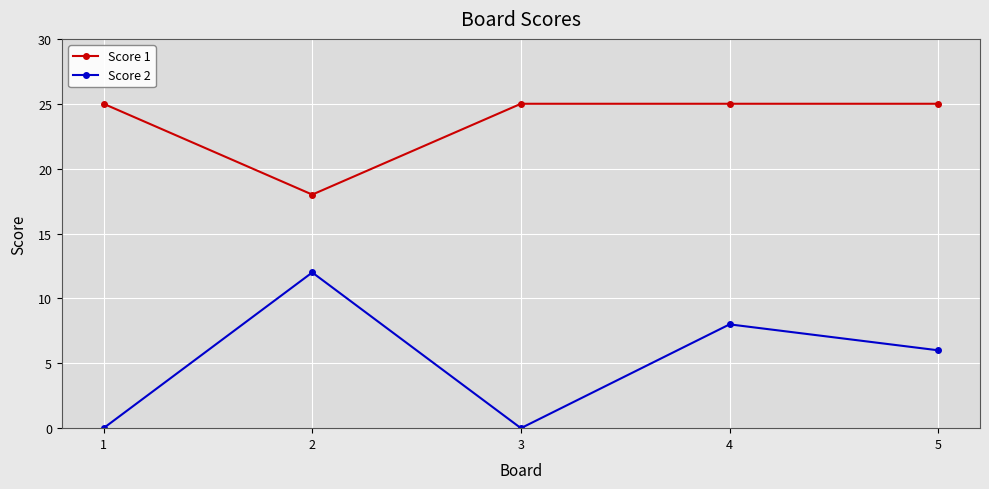

Is the value of Score 2 at 3 greater than the value of Score 1 at 4?

No